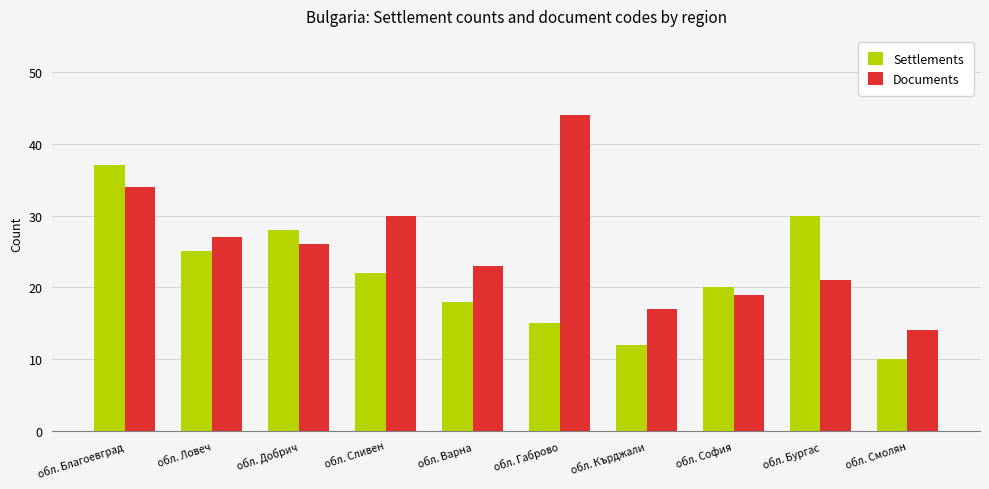

Reading left to right, what are all the values shown in this chart?

Settlements: обл. Благоевград=37	обл. Ловеч=25	обл. Добрич=28	обл. Сливен=22	обл. Варна=18	обл. Габрово=15	обл. Кърджали=12	обл. София=20	обл. Бургас=30	обл. Смолян=10
Documents: обл. Благоевград=34	обл. Ловеч=27	обл. Добрич=26	обл. Сливен=30	обл. Варна=23	обл. Габрово=44	обл. Кърджали=17	обл. София=19	обл. Бургас=21	обл. Смолян=14